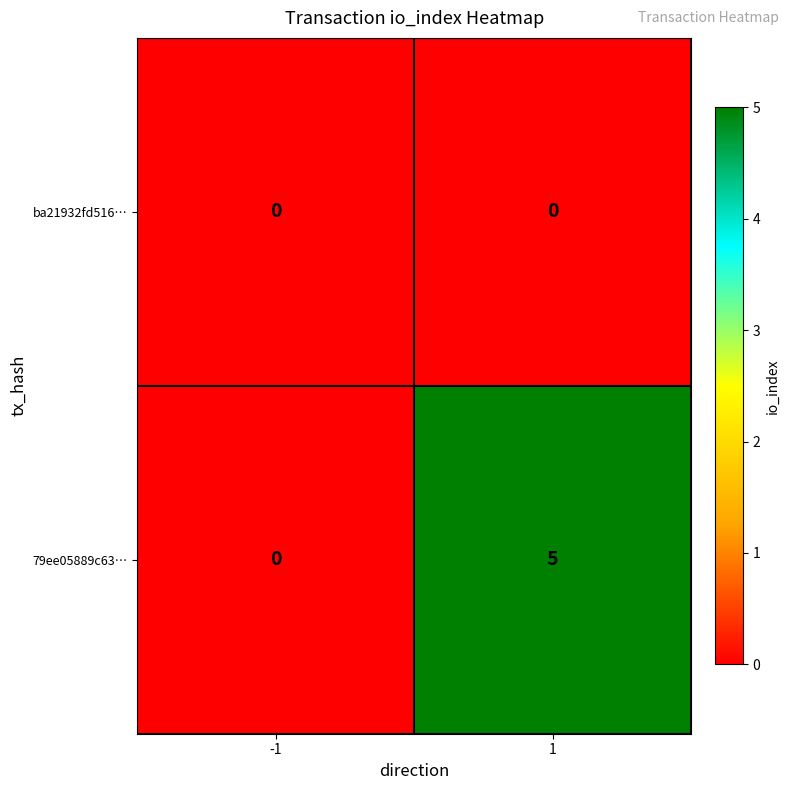

At how many categories does at least one series exceed 2?

1